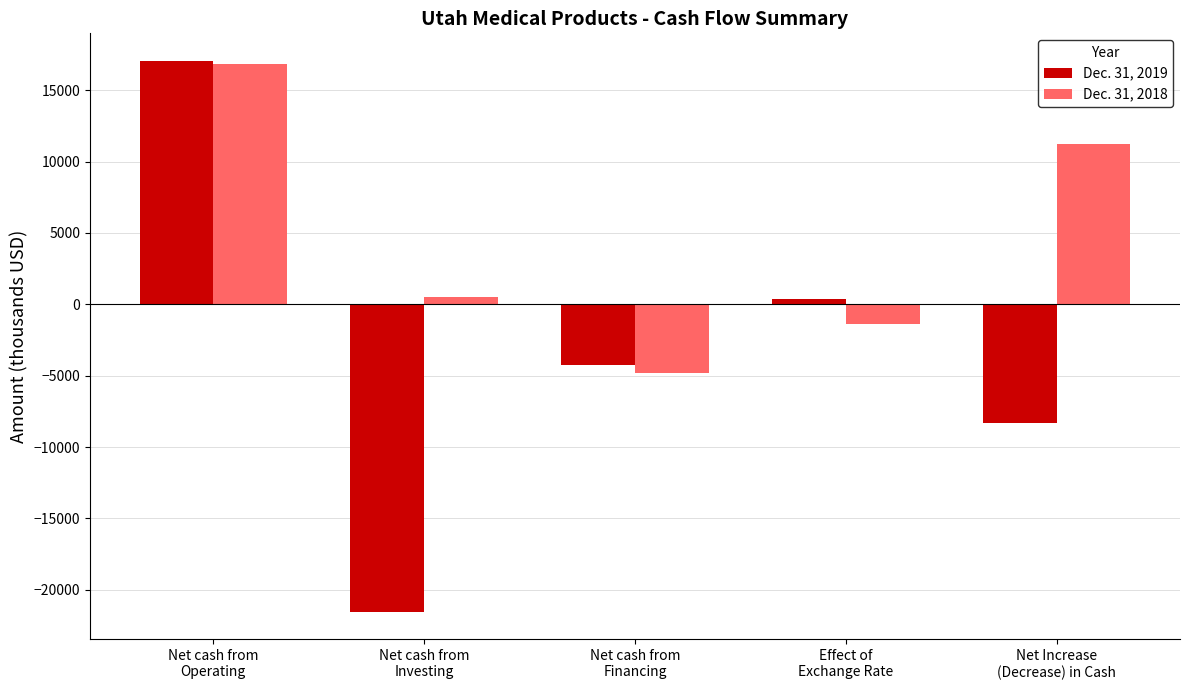

What is the lowest value of the Dec. 31, 2018 series?

-4777